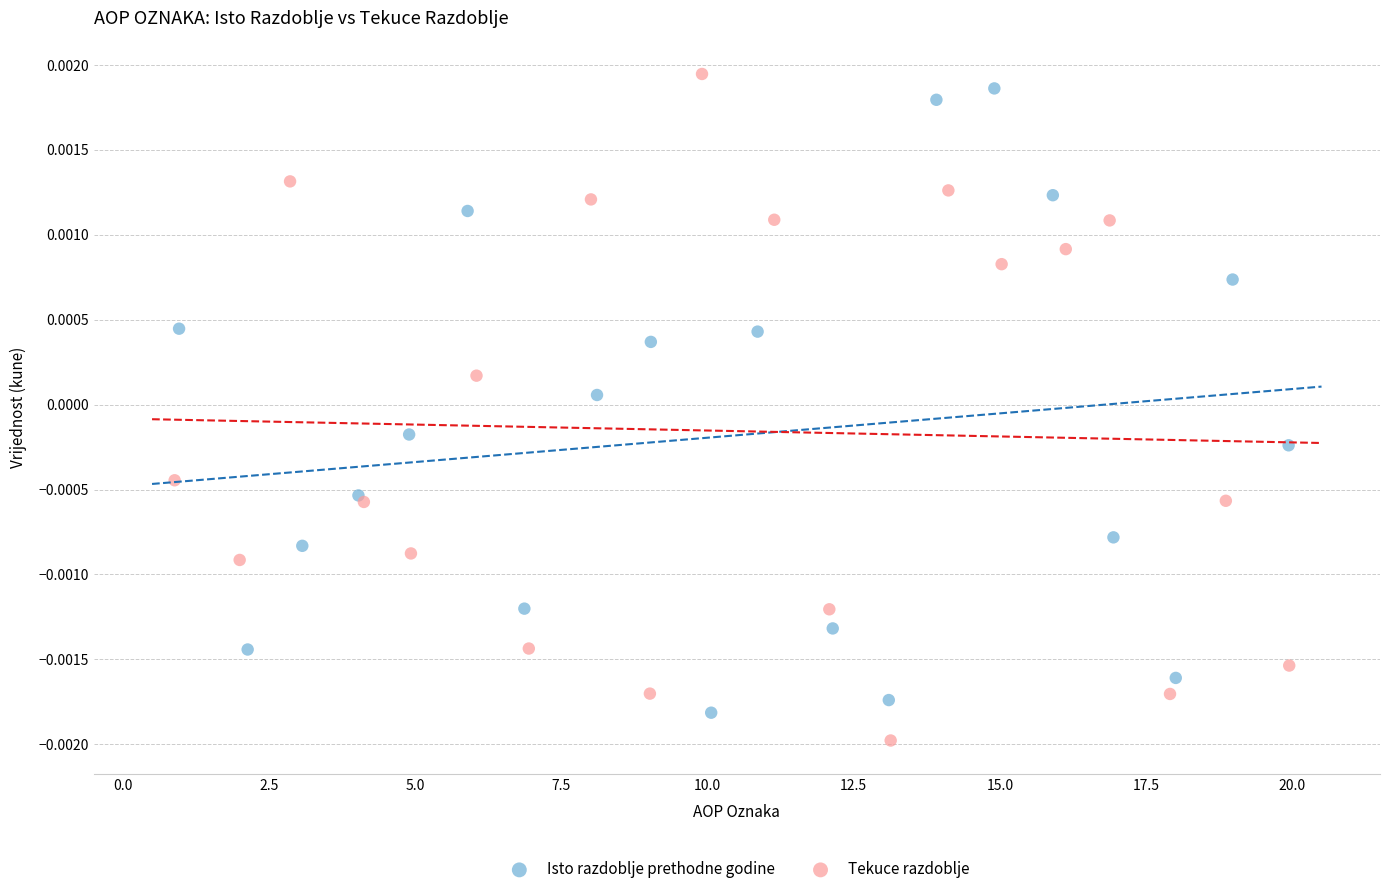

What are all the series names shown in the legend?

Isto razdoblje prethodne godine, Tekuce razdoblje